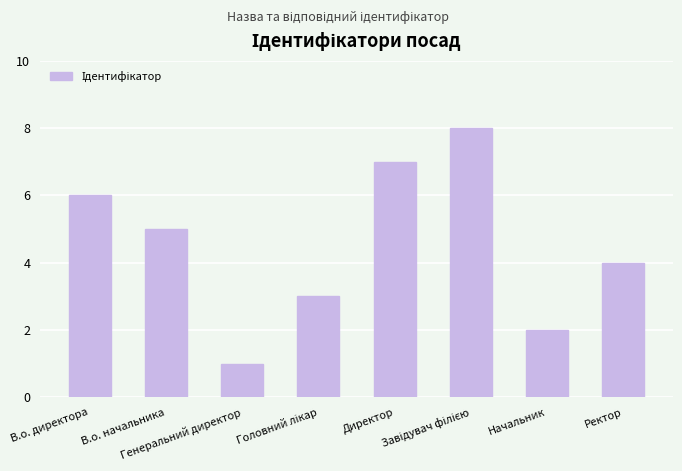

The value at Ректор is 3. True or false?

False